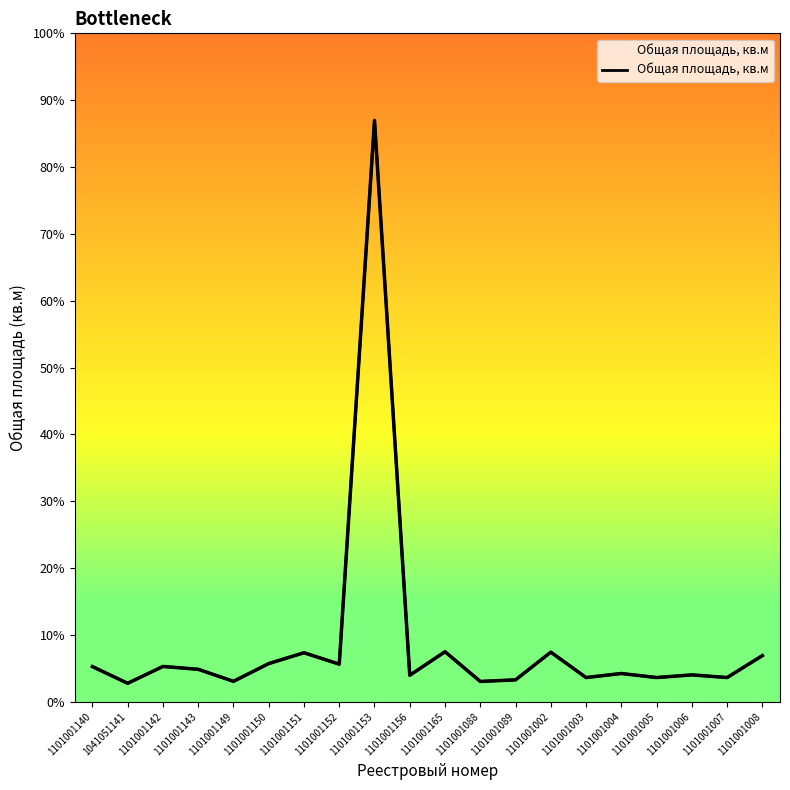

Where is the first local maximum?

1101001142